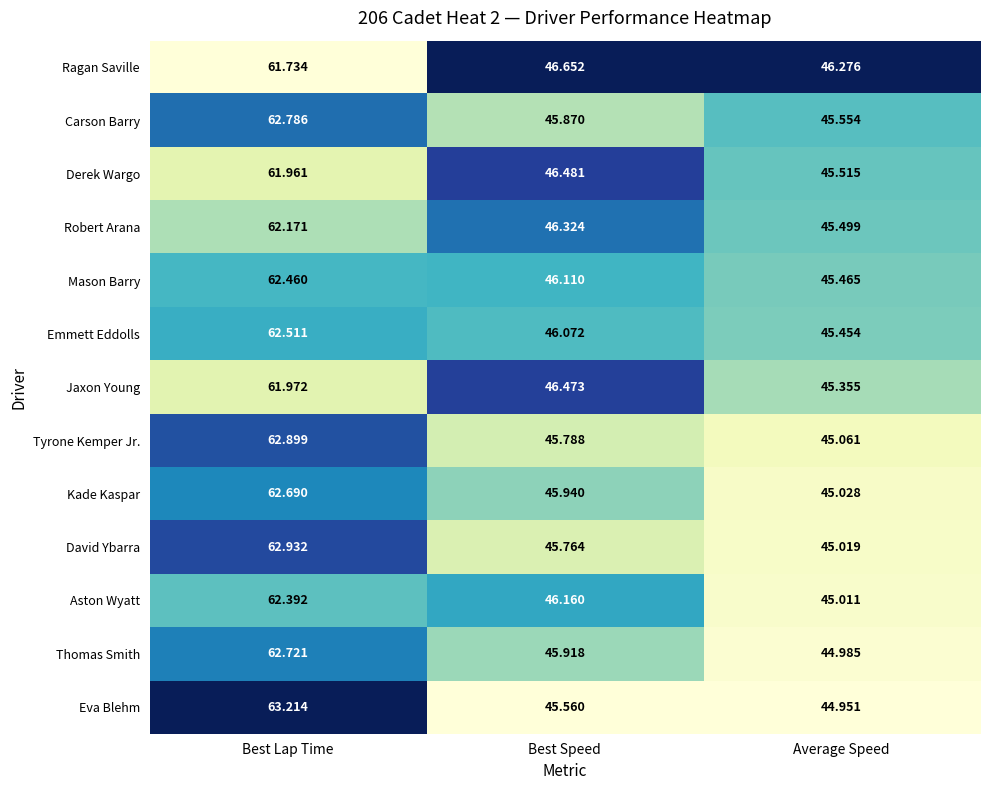

Rank the series by their maximum value, from highest to lowest.

Eva Blehm, David Ybarra, Tyrone Kemper Jr., Carson Barry, Thomas Smith, Kade Kaspar, Emmett Eddolls, Mason Barry, Aston Wyatt, Robert Arana, Jaxon Young, Derek Wargo, Ragan Saville